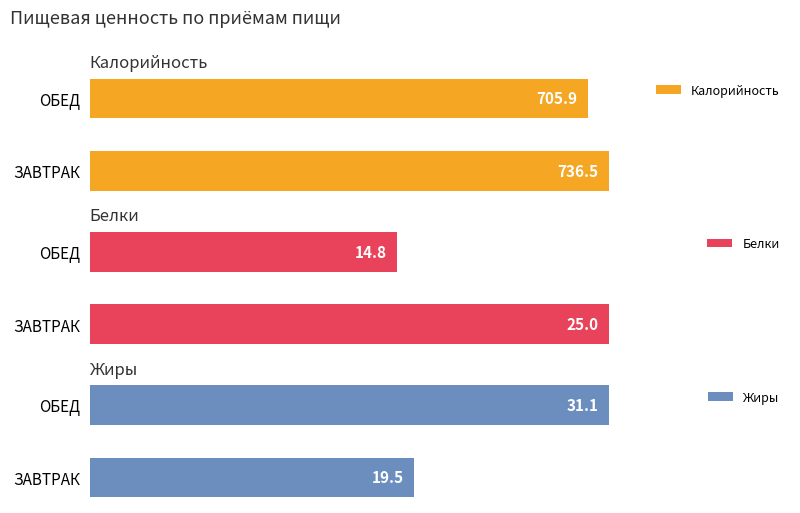

At which label does Белки reach its minimum?

ОБЕД